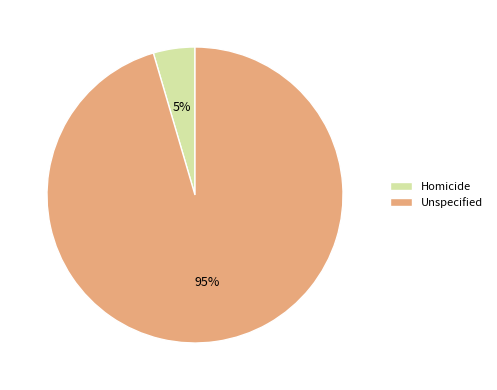

Count the number of slices in the pie.

2